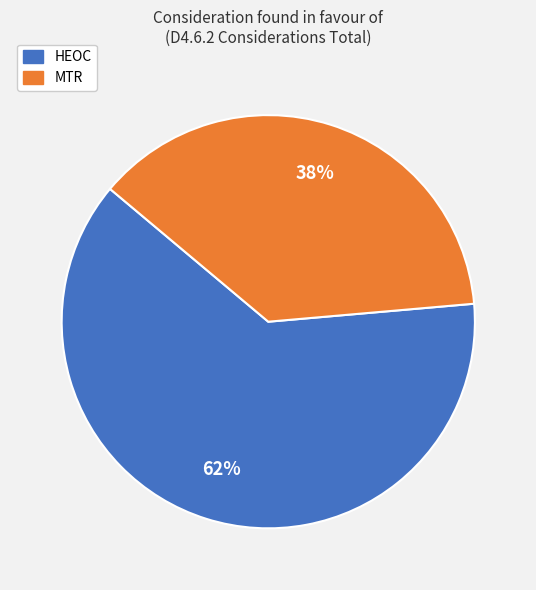

The HEOC slice represents 54% of the pie. True or false?

False